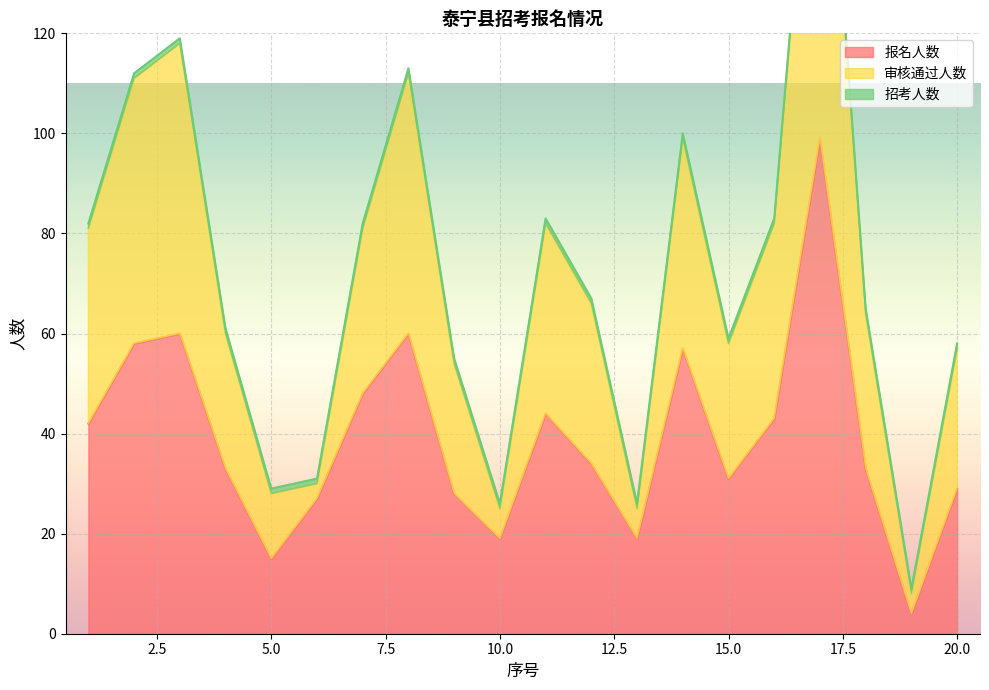

What is the sum of all 审核通过人数 values?

1431